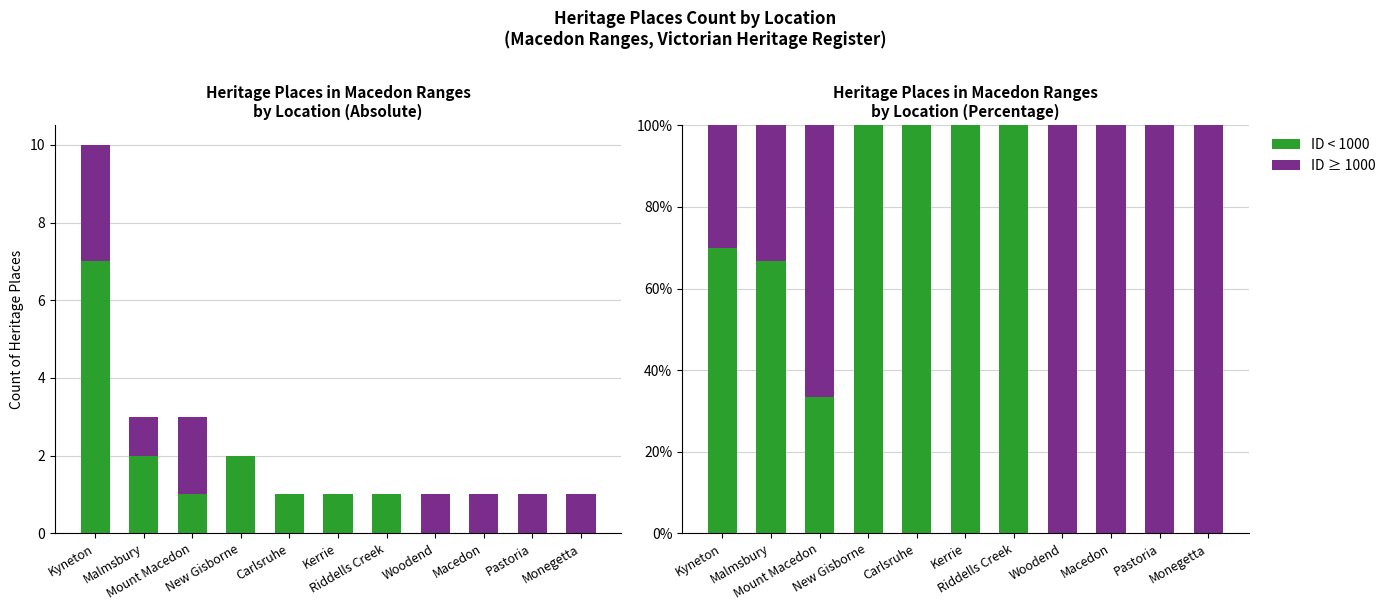

What is the greatest value displayed?

100.0